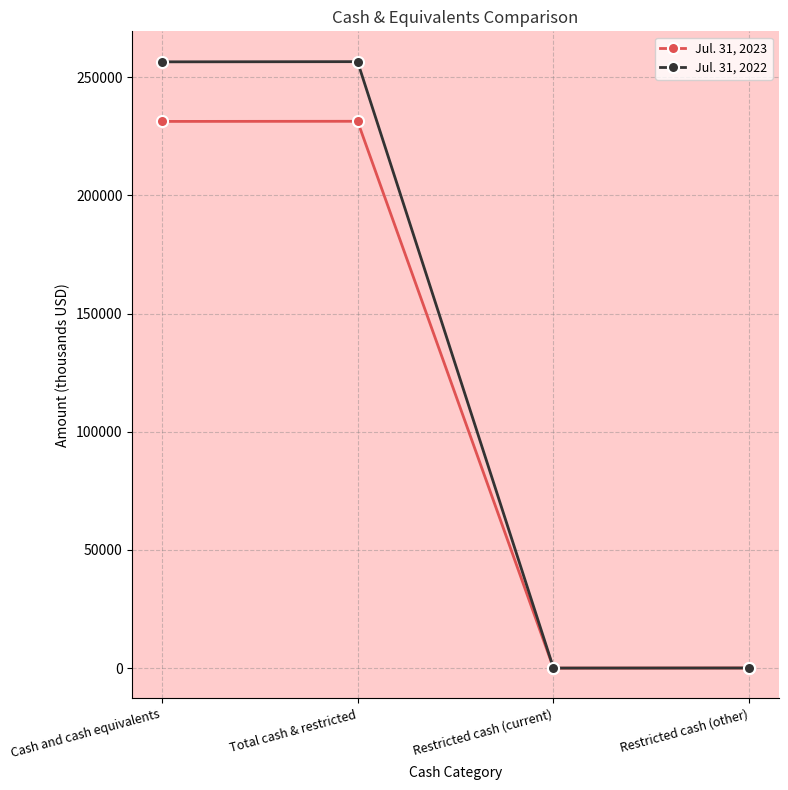

Rank the series by their average value, from highest to lowest.

Jul. 31, 2022, Jul. 31, 2023